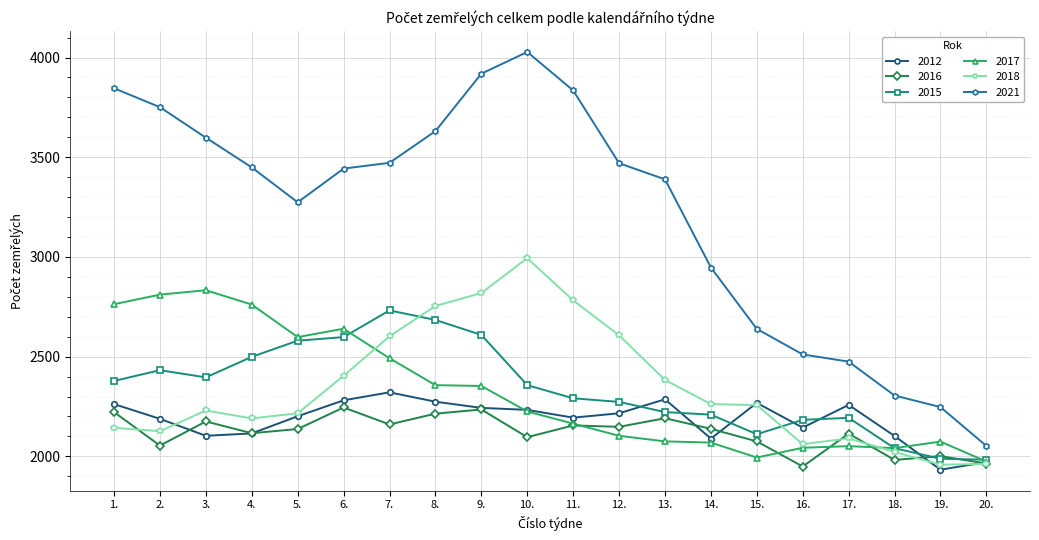

What is the spread (max minus min) of values at 15.?

645